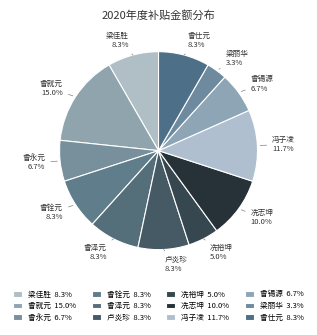

Between 冯子凌 and 卢炎珍, which is larger?

冯子凌